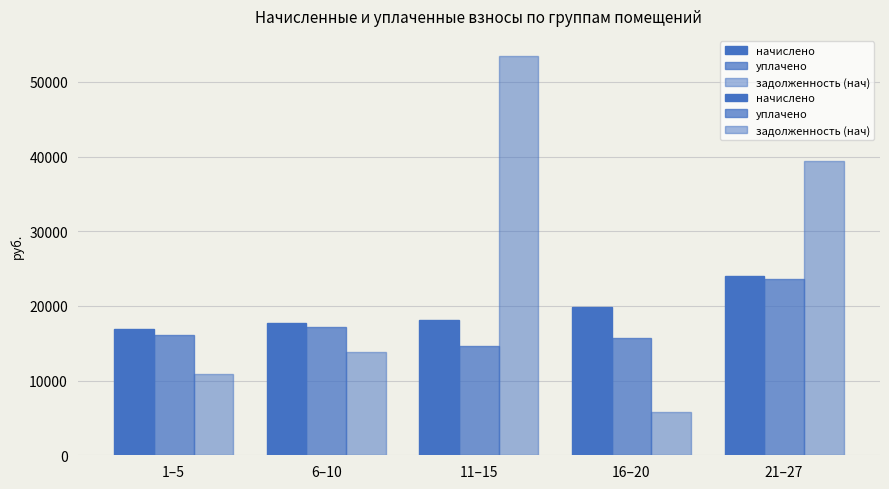

Reading left to right, list all the values displayed in this chart.

начислено: 16892.6	17740.6	18154.6	19859.4	24036.6
уплачено: 16083.5	17122.3	14651.2	15714.4	23652.8
задолженность (нач): 10902.7	13799.0	53474.3	5762.5	39437.8